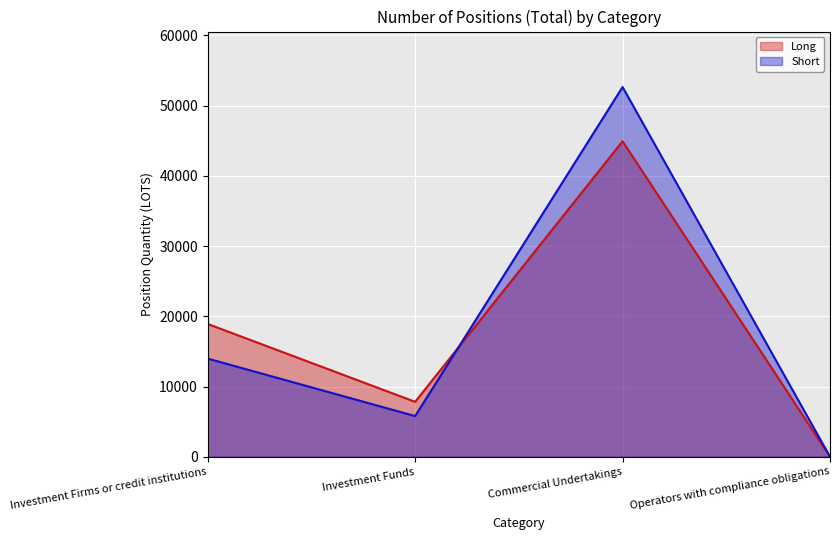

What is the spread (max minus min) of values at Investment Funds?

2028.6